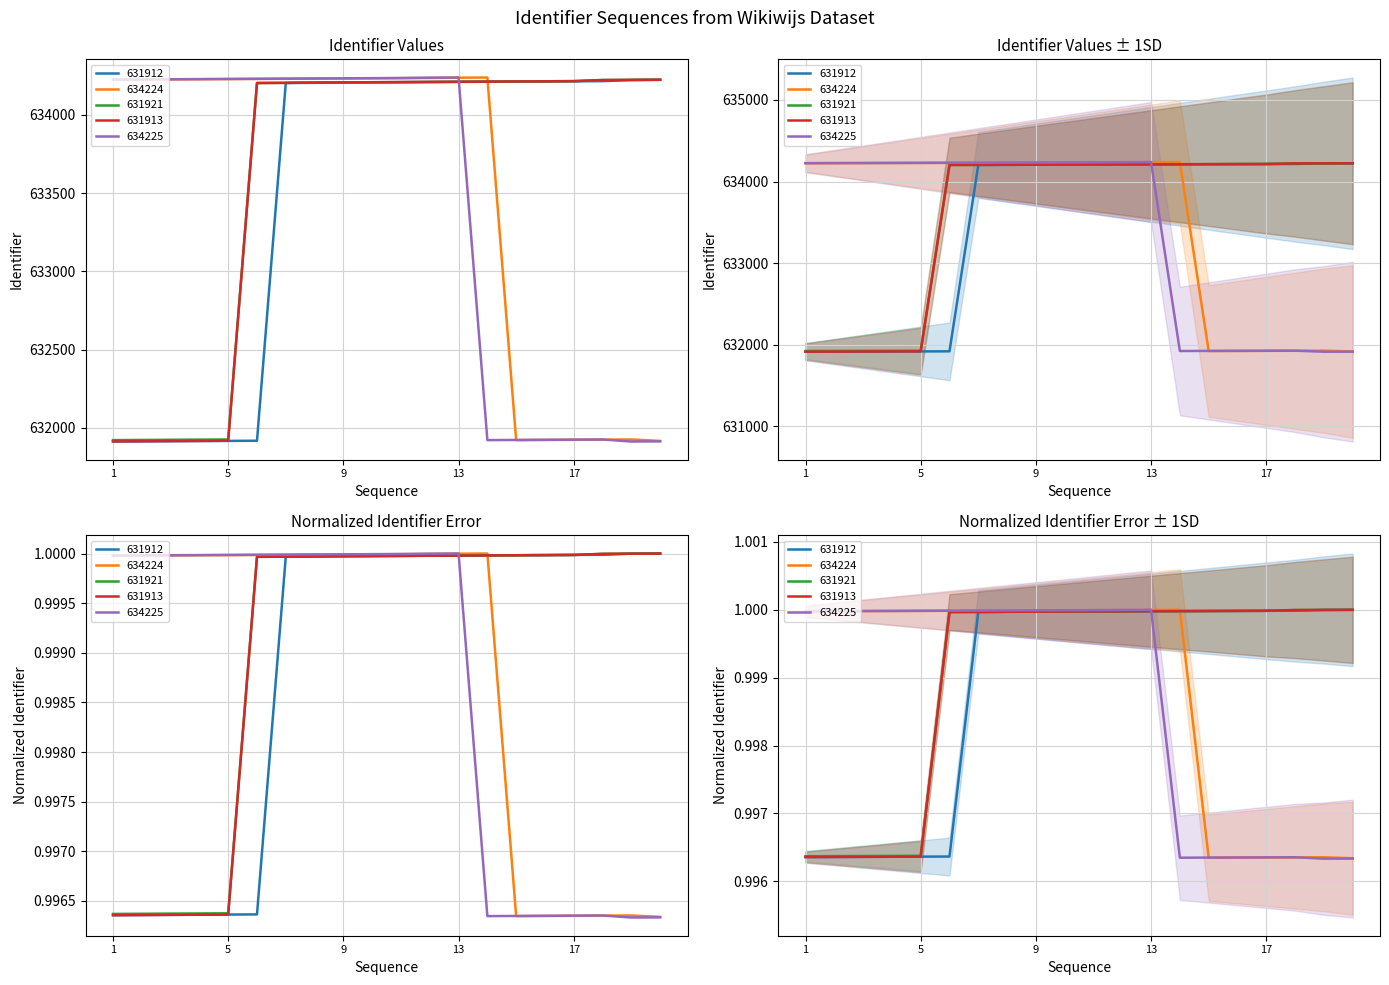

True or false: 634225 and 631912 intersect in this chart.

False